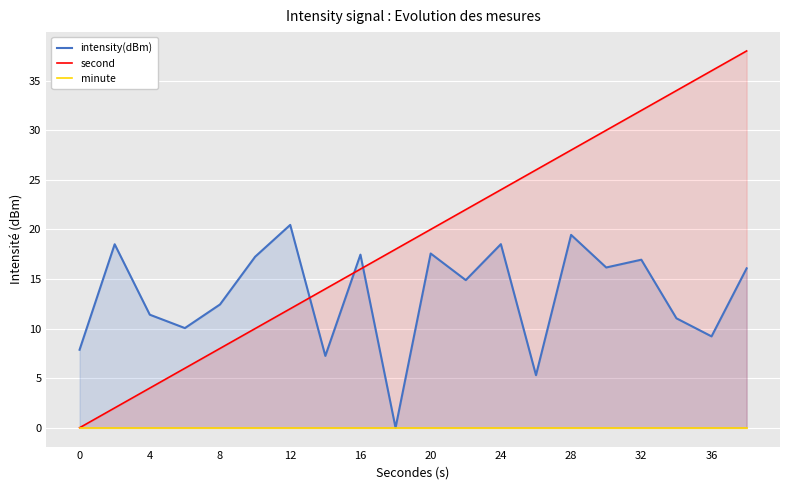

What is the sum of all intensity(dBm) values?

267.8